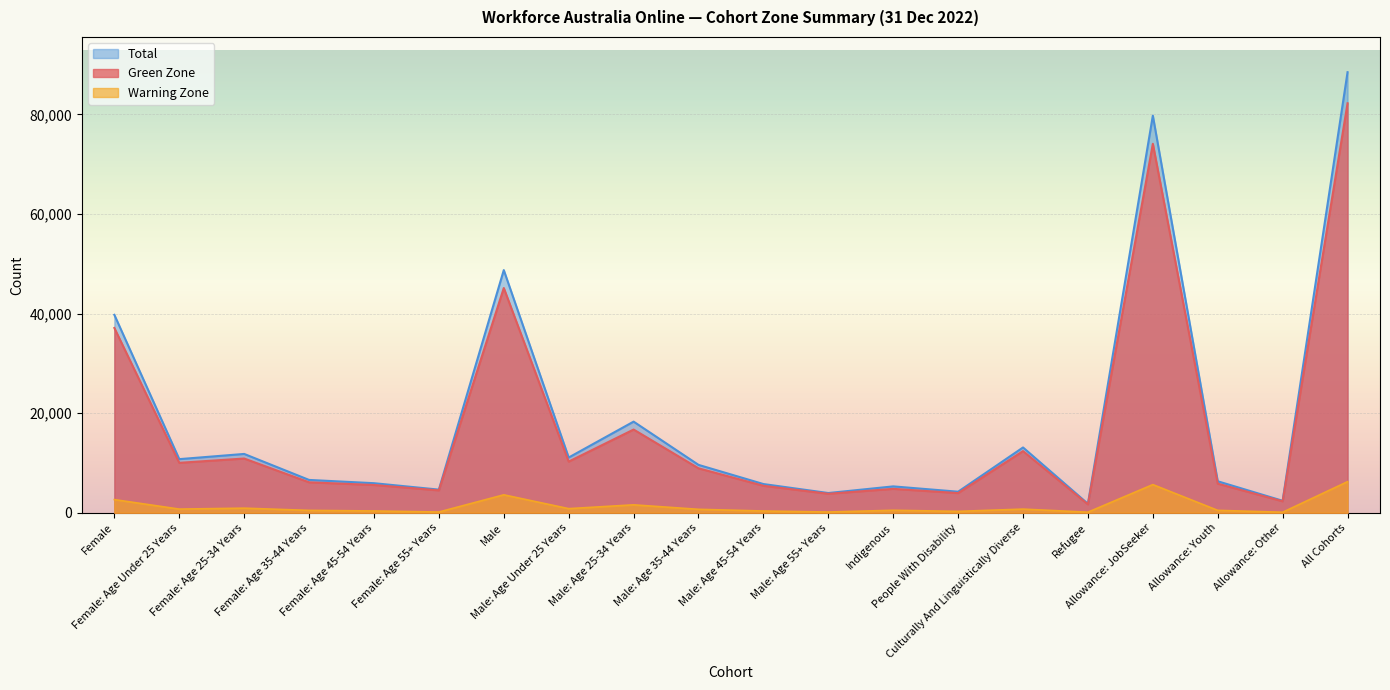

What is the smallest value displayed?

105